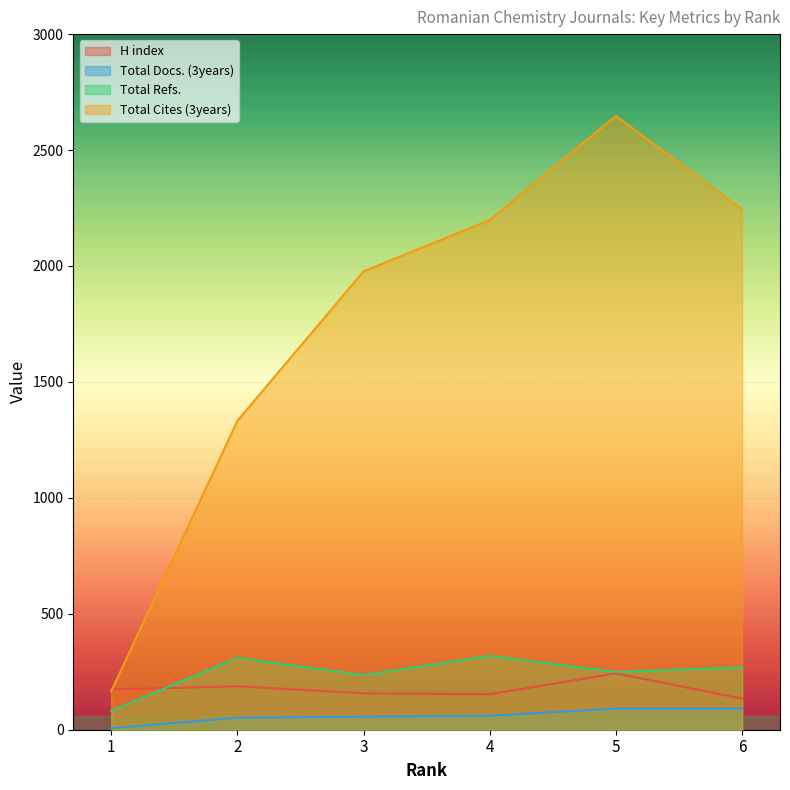

Reading left to right, extract all data points from this chart.

H index: 174	187	157	153	243	134
Total Docs. (3years): 6	52	56	60	91	91
Total Refs.: 82	310	236	319	249	269
Total Cites (3years): 165	1332	1977	2198	2647	2243